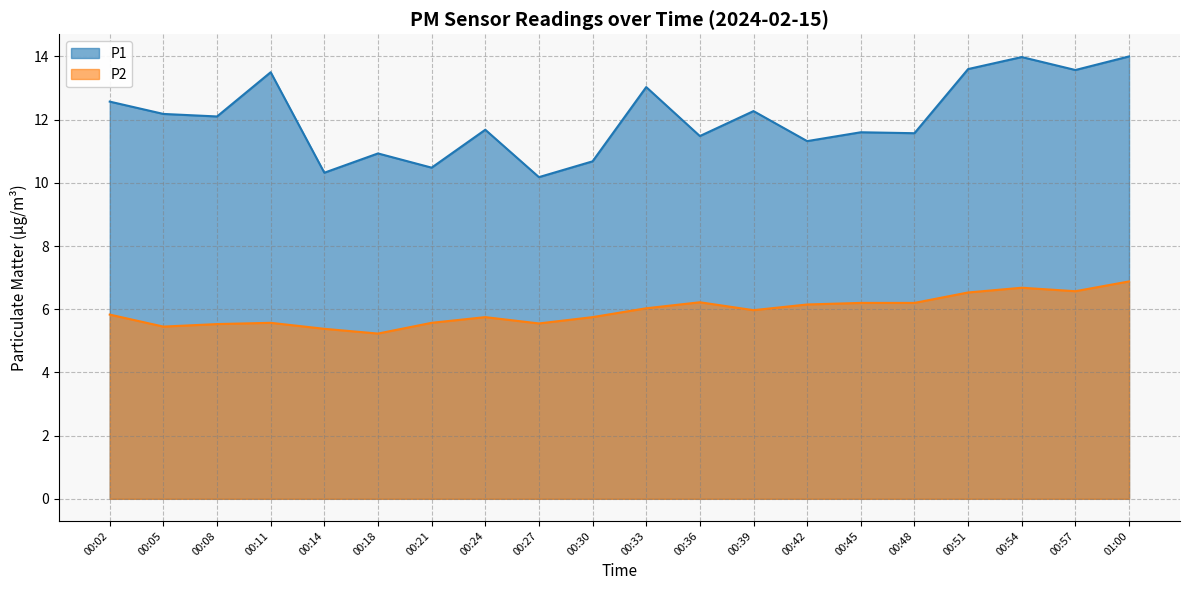

True or false: P2 has a value of 5.8 at 00:30.

True